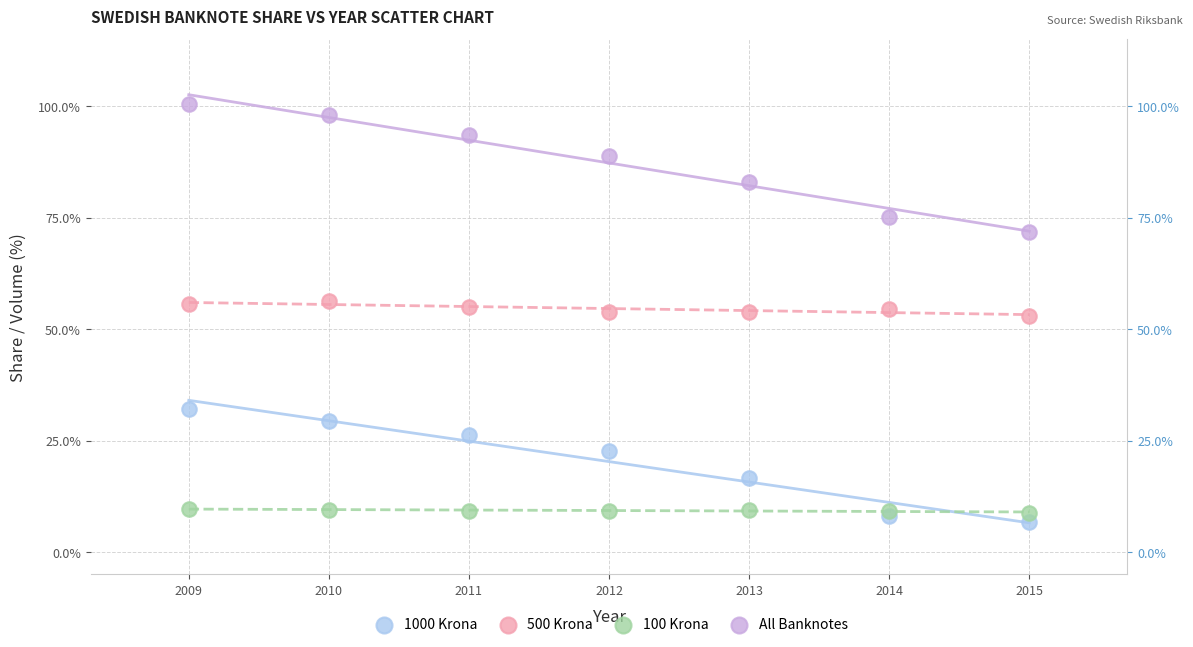

Which series has the widest spread of Y values?

All Banknotes